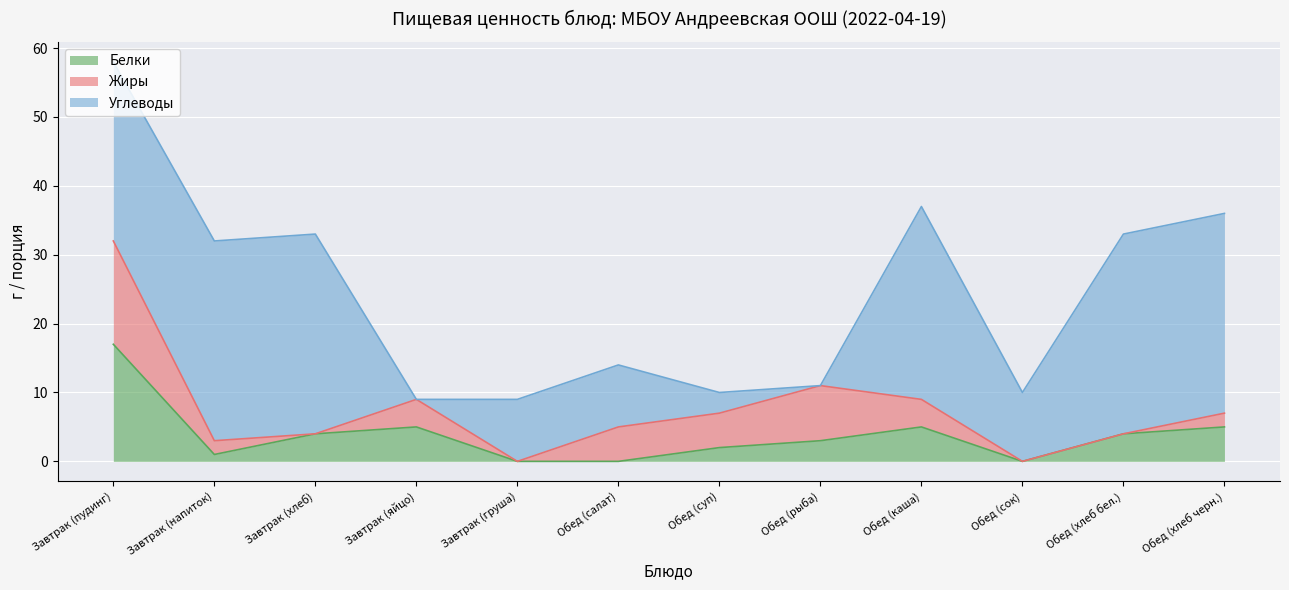

What is the sum of all Белки values?

46